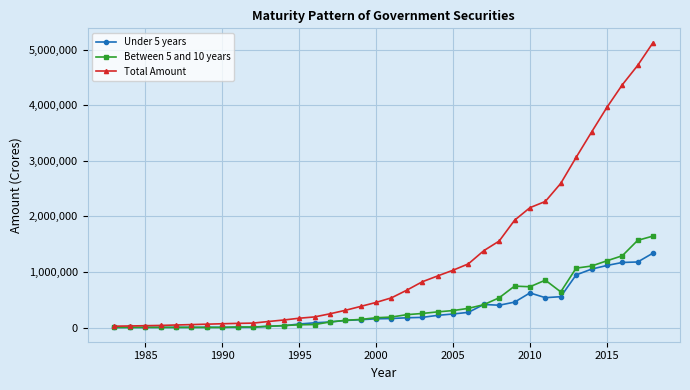

True or false: Under 5 years has more than 1 points higher than both neighbors.

True